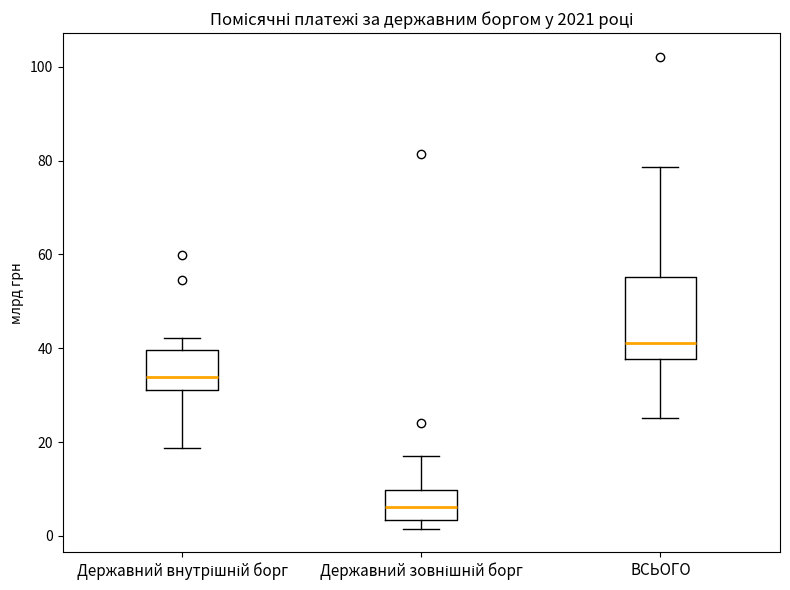

Reading left to right, transcribe this box plot: for each box, give where its median line is, the range the box spans, and where its two whiskers end, as read against the y-axis. The values are not printed on the chart, so give them approximately, as read against the axis.

Державний внутрішній борг: median 34, box 32 to 40, whiskers 18 to 42
Державний зовнішній борг: median 6, box 4 to 10, whiskers 2 to 18
ВСЬОГО: median 42, box 38 to 56, whiskers 26 to 78